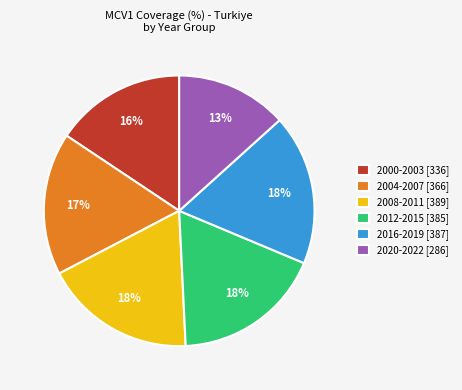

What percentage is the 2000-2003 [336] slice, to the nearest percent?

16%